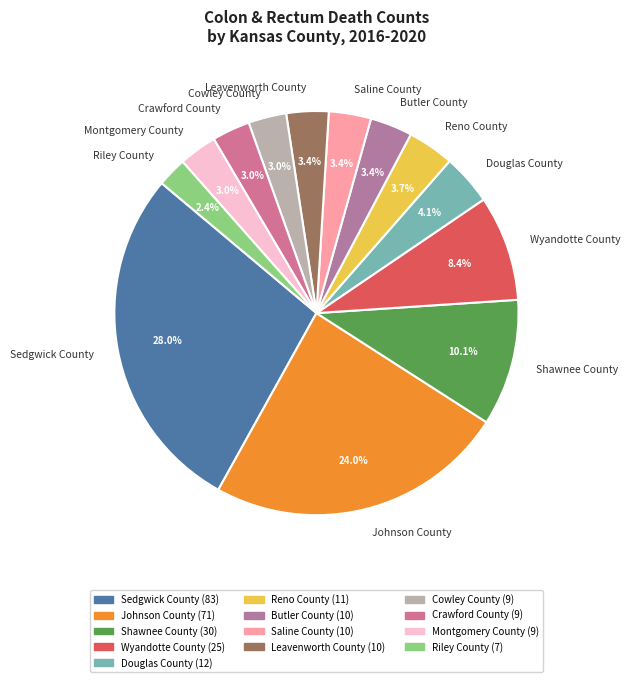

Is there a majority slice in this chart?

No